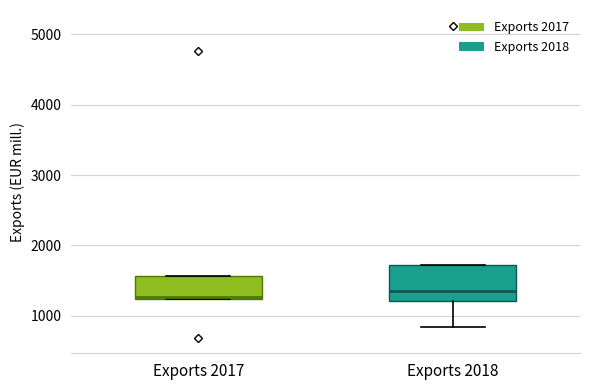

Reading left to right, transcribe this box plot: for each box, give where its median line is, the range the box spans, and where its two whiskers end, as read against the y-axis. The values are not printed on the chart, so give them approximately, as read against the axis.

Exports 2017: median 1300, box 1200 to 1600, whiskers 1200 to 1600
Exports 2018: median 1400, box 1200 to 1700, whiskers 800 to 1700